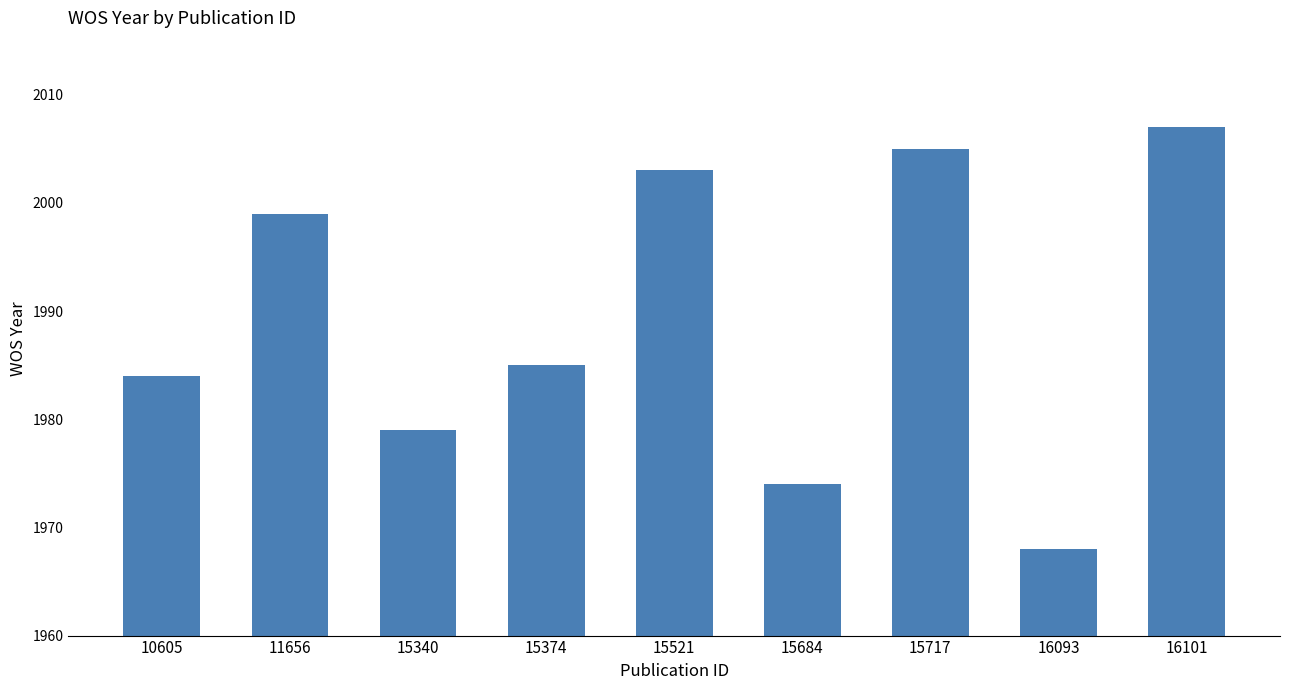

How many bars are there in total?

9